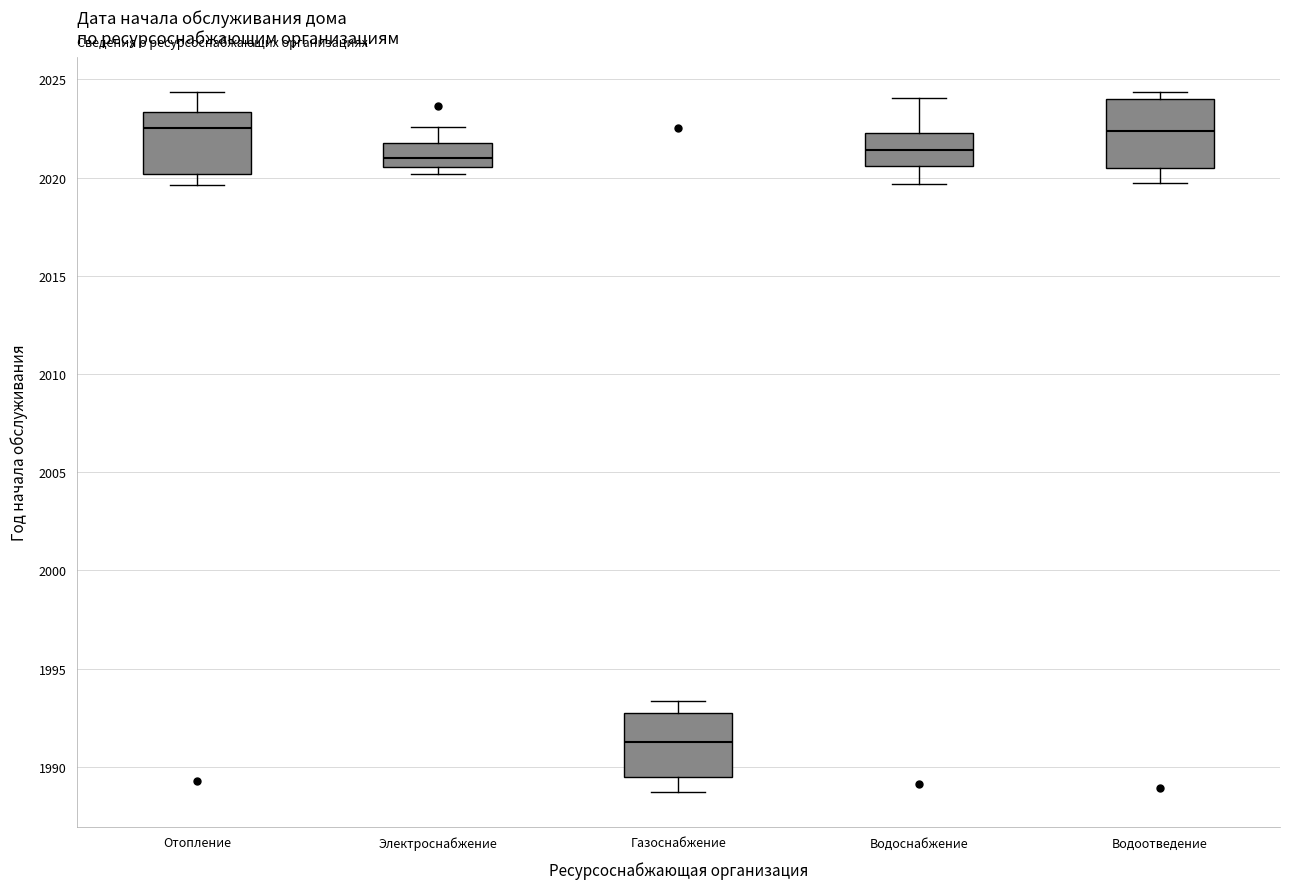

Where does the upper whisker of the box for Водоснабжение end on the y-axis? The values are not printed on the chart, so give them approximately, as read against the axis.

2024.0